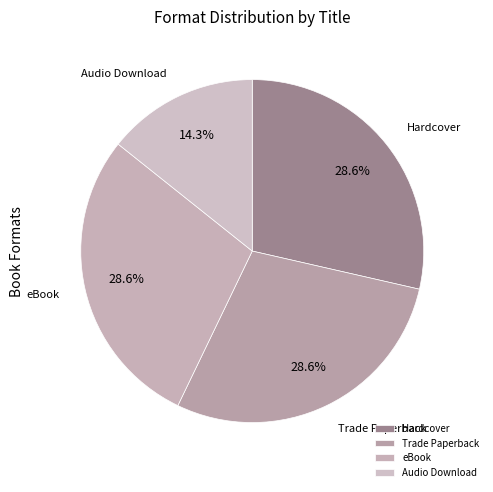

How many slices are in this pie chart?

4